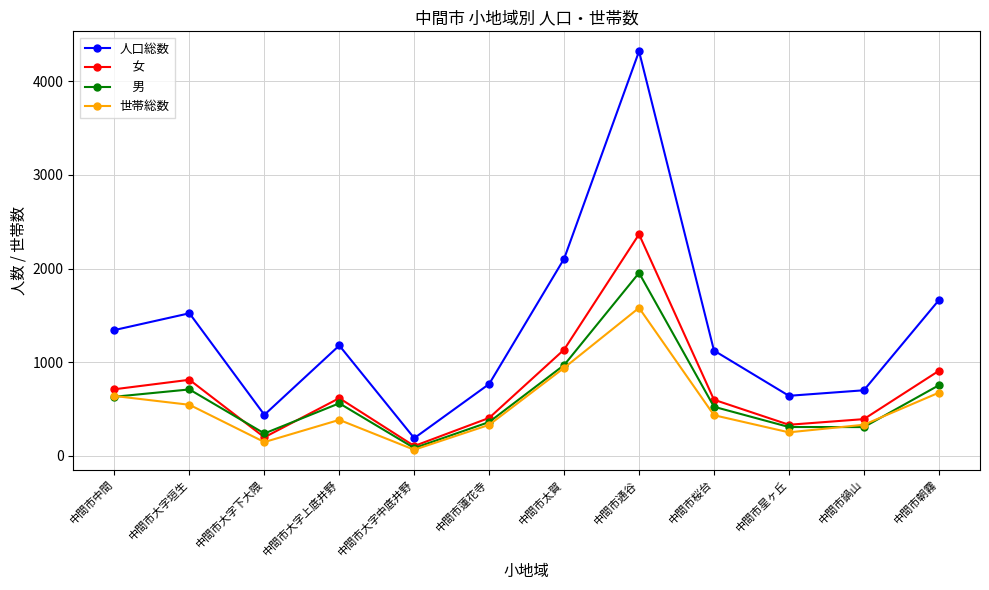

What is the greatest value displayed?

4320